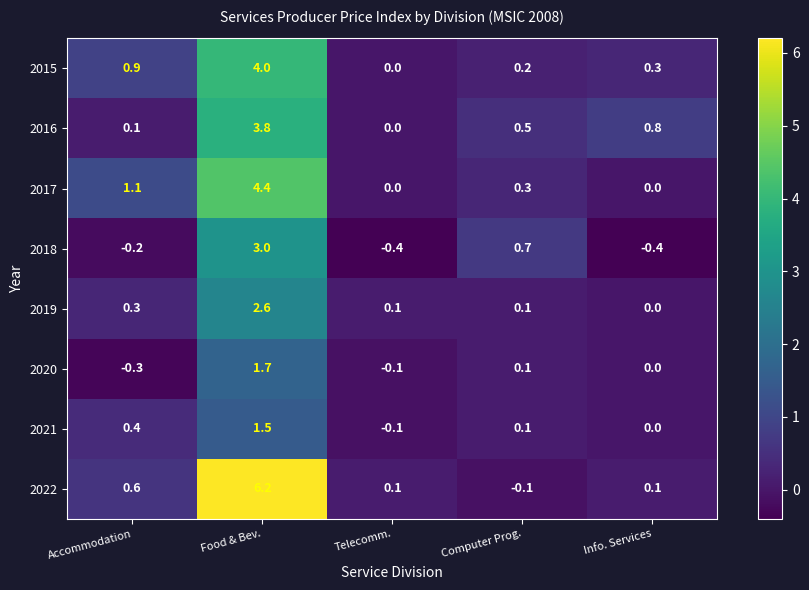

True or false: 2020 has a value of -0.3 at Accommodation.

True